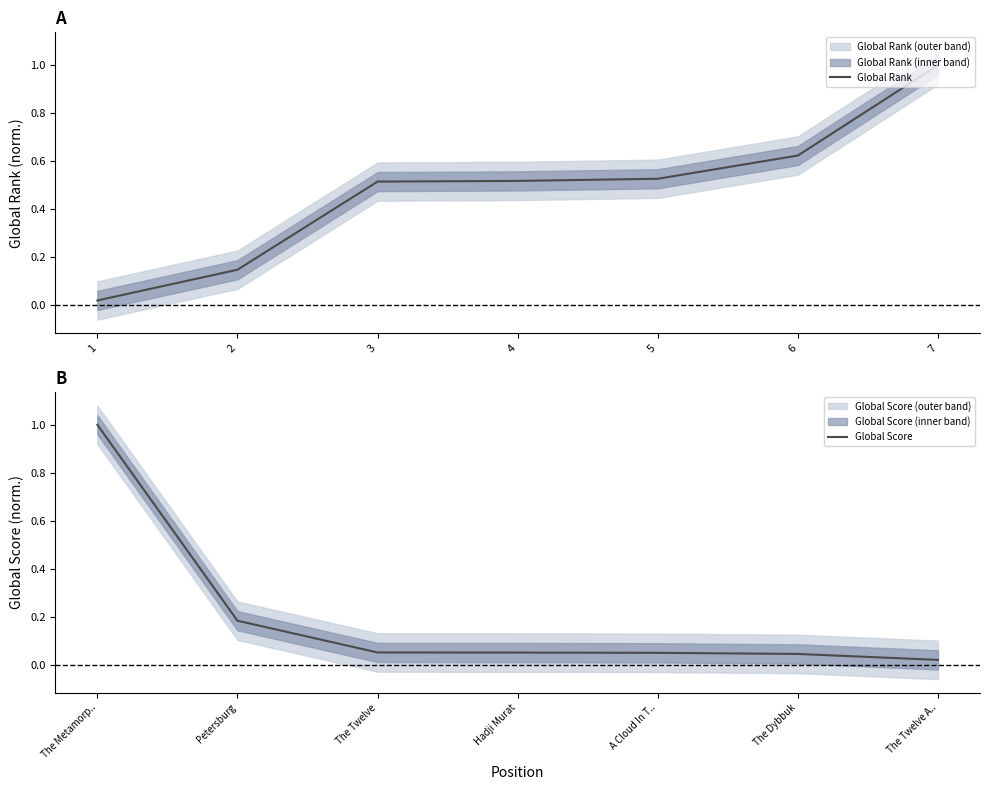

At which label does Global Score reach its peak?

The Metamorp..